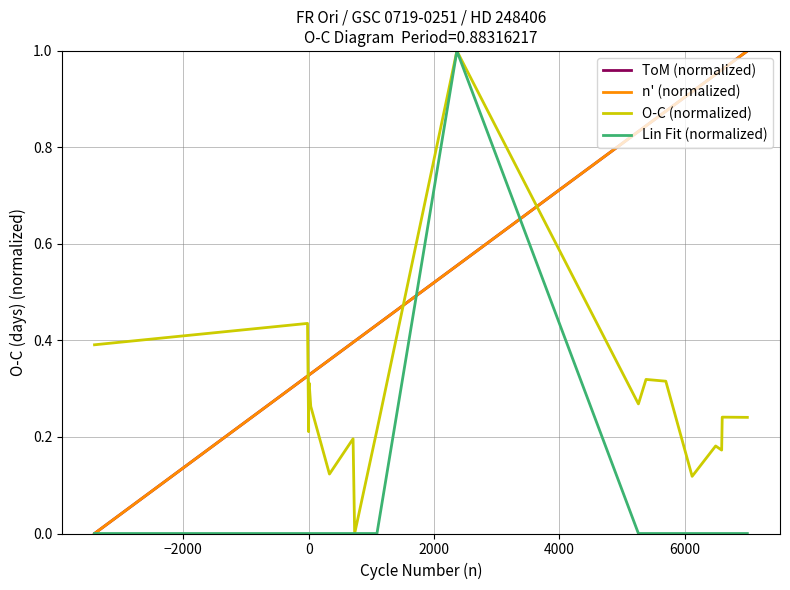

What is the maximum value for Lin Fit (normalized)?

1.0